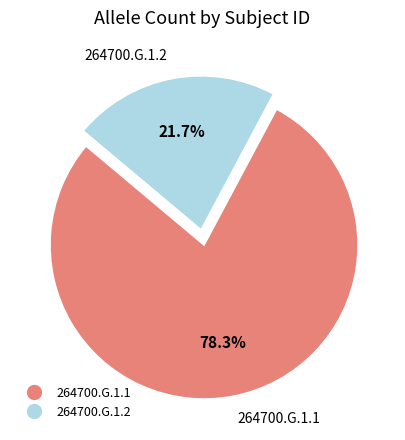

What is the smallest slice in the pie chart?

264700.G.1.2